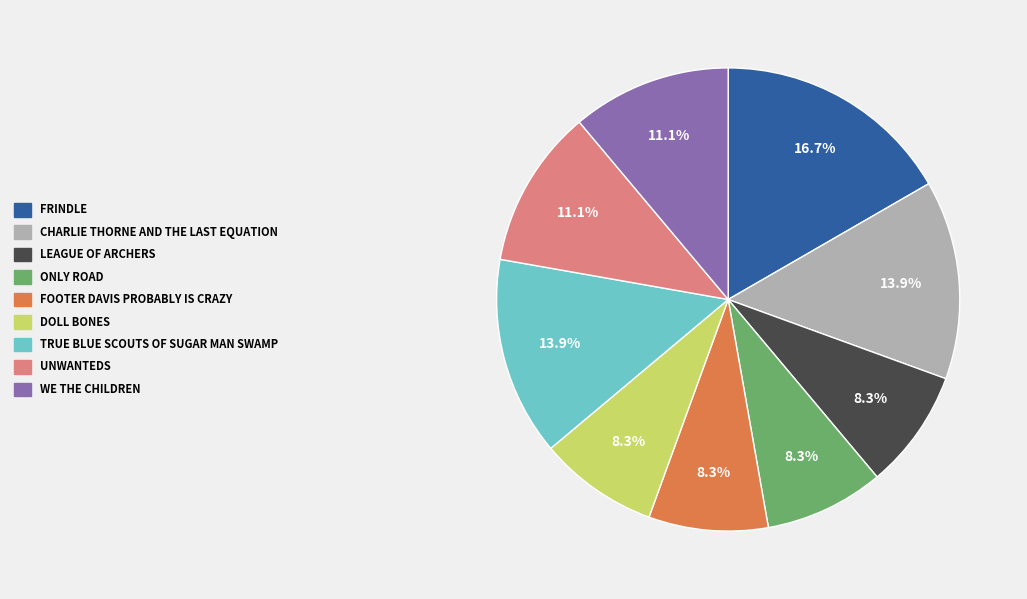

How many segments does this pie chart have?

9